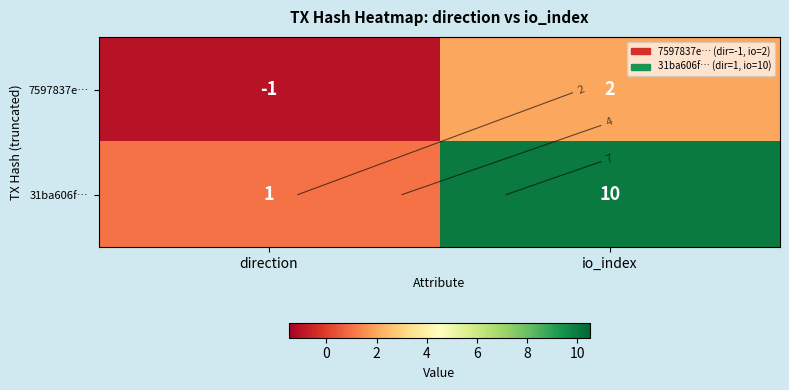

Between direction and io_index, which is larger?

io_index